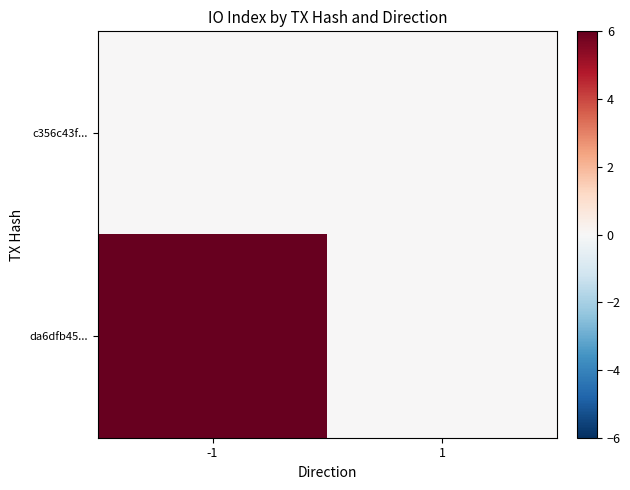

How many data points does each series have?

2